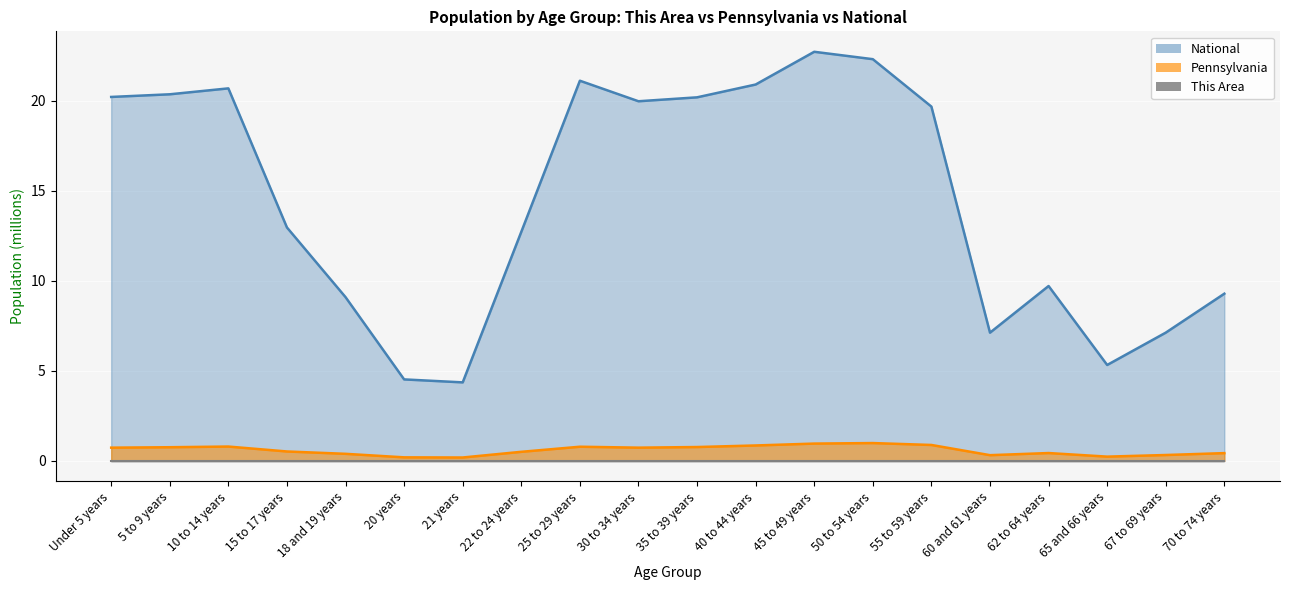

How many lines are shown in the chart?

3